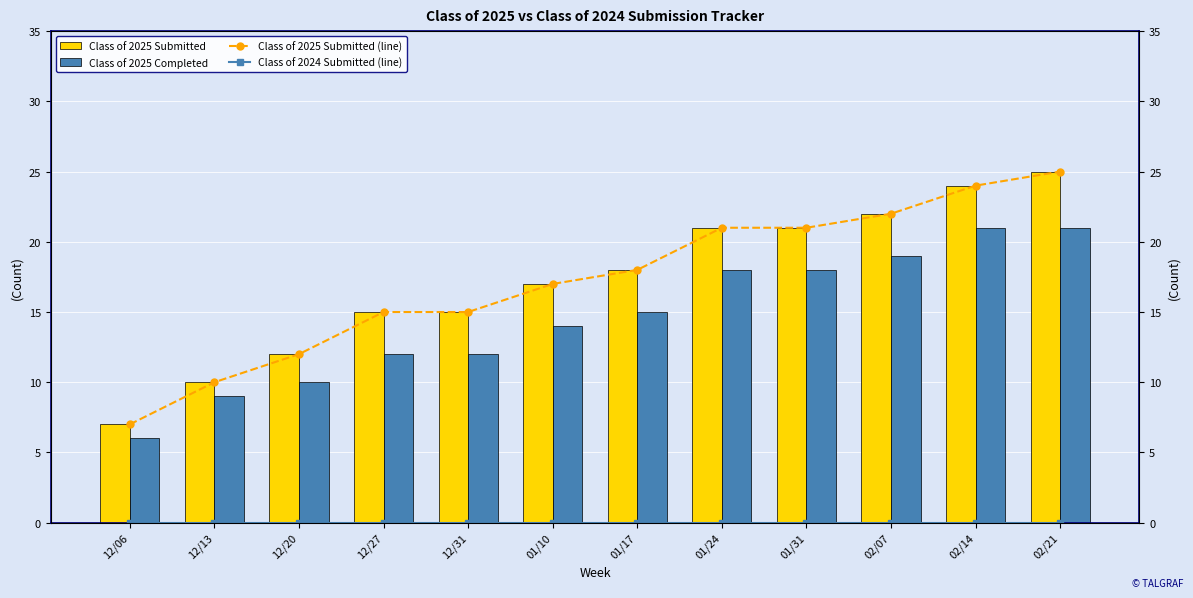

At which label is Class of 2025 Submitted closest to 16?

12/27